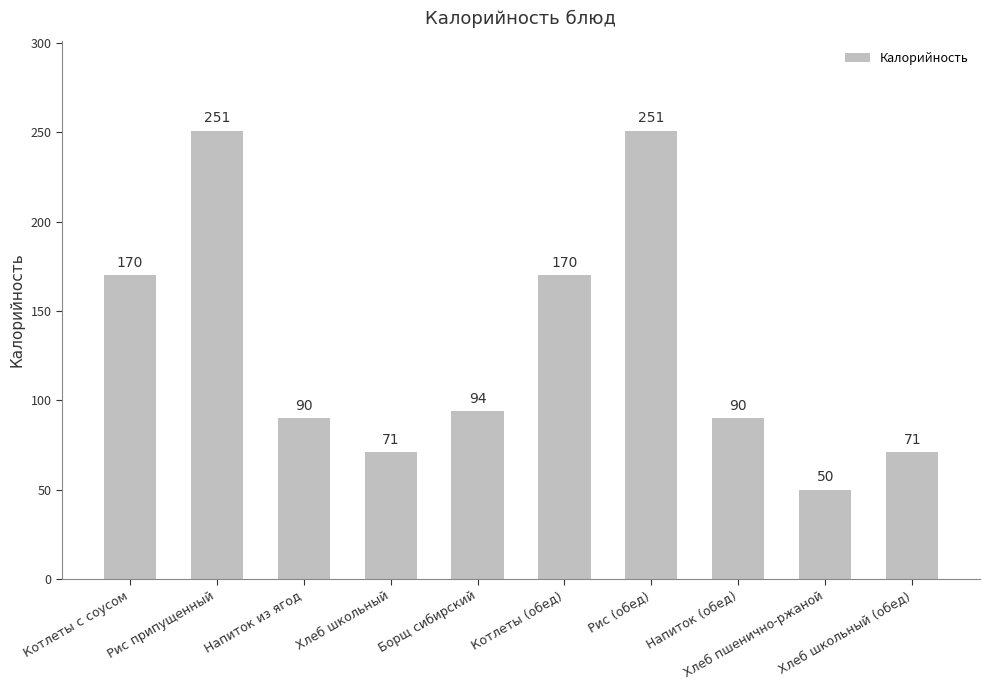

What is the greatest value displayed?

251